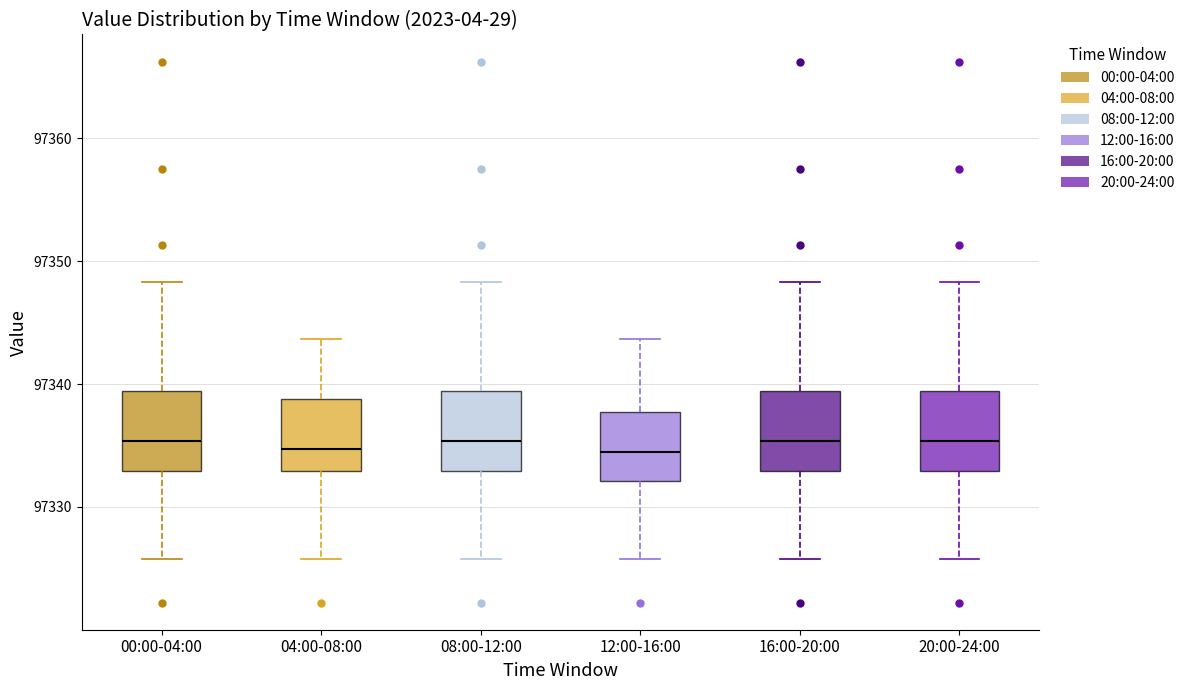

Where does the upper whisker of the box for 12:00-16:00 end on the y-axis? The values are not printed on the chart, so give them approximately, as read against the axis.

97344